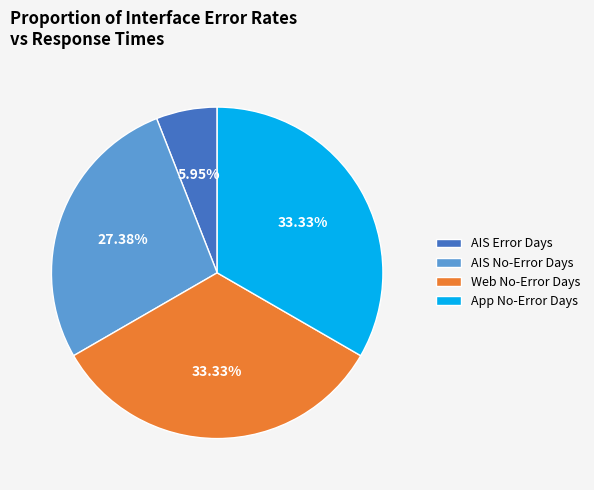

Does AIS Error Days represent more than half of the total?

No